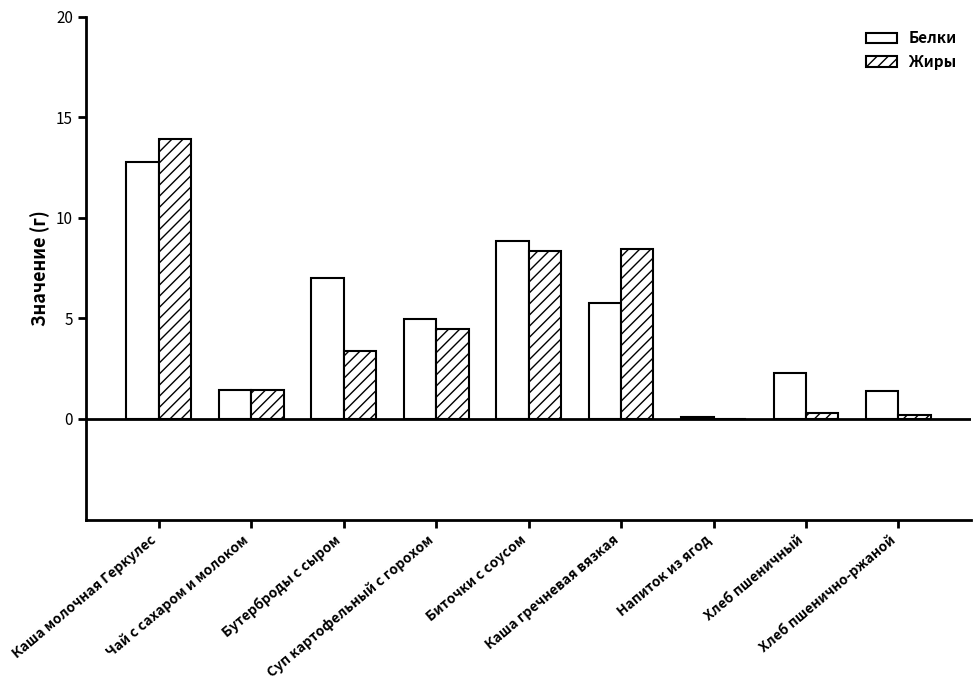

Count the number of categories in the chart.

9